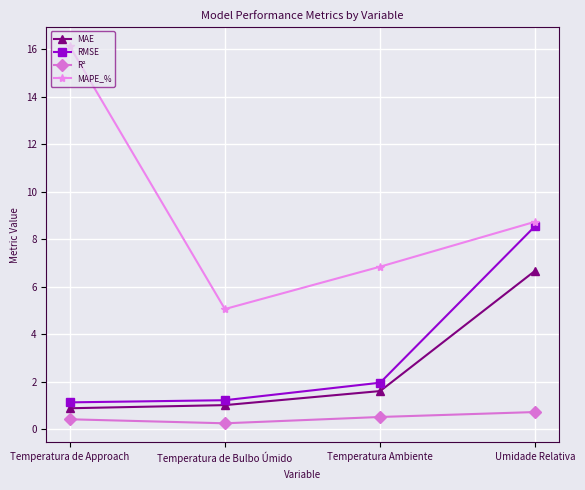

What is the value of the R² point at the 4th from the left?

0.7